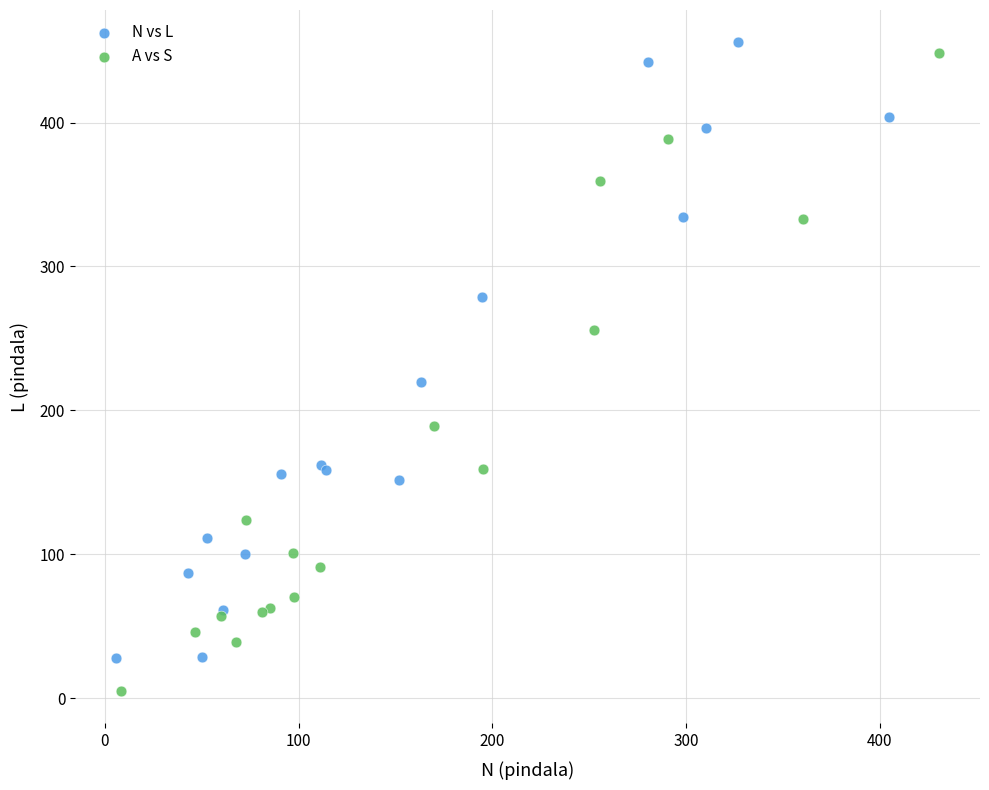

Which series reaches the minimum Y coordinate?

A vs S